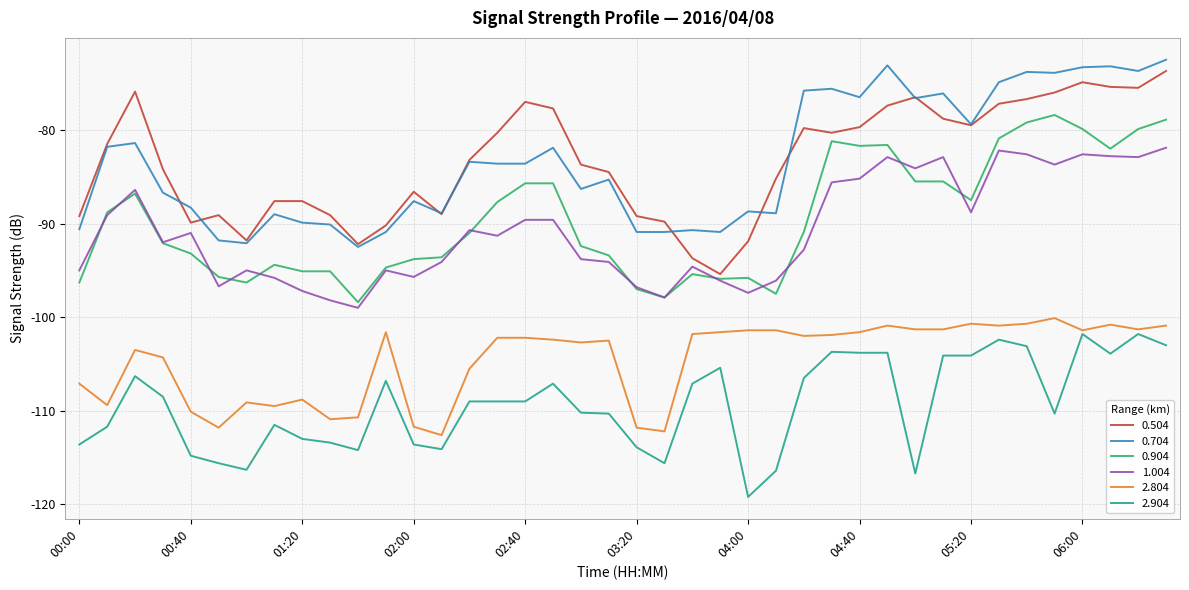

Does the chart have visible grid lines?

Yes